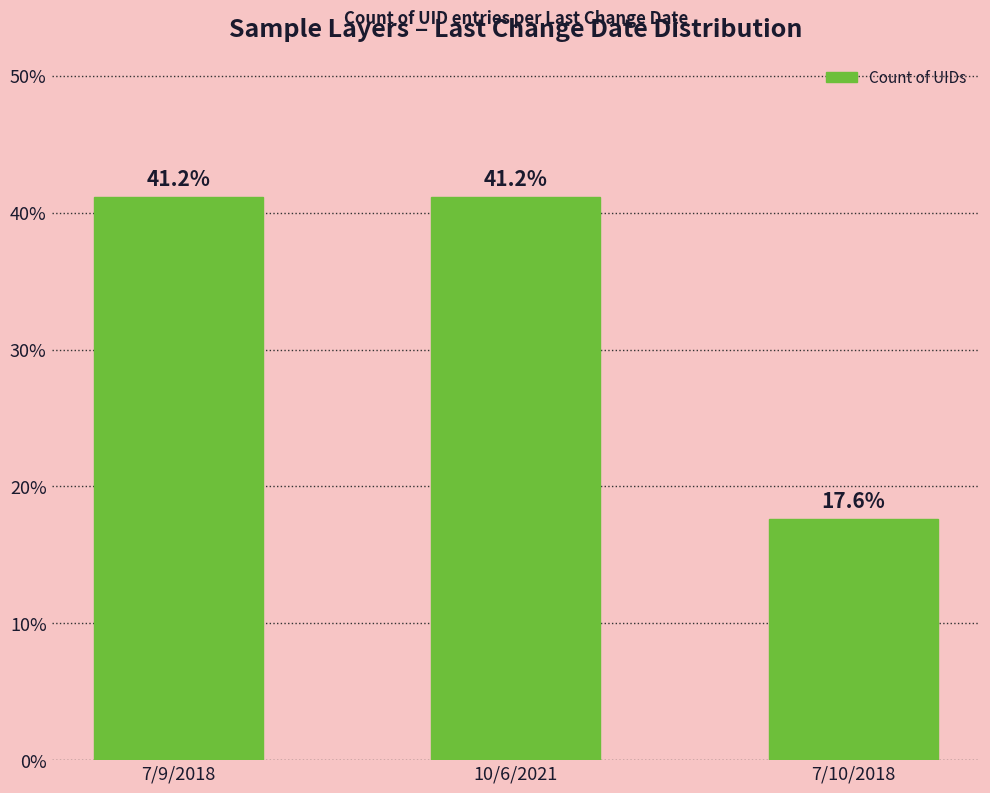

What is the greatest value displayed?

41.2